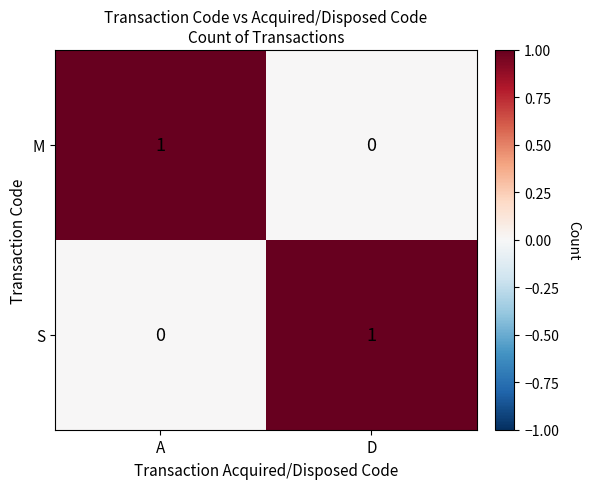

The value of S at A is 0. True or false?

True